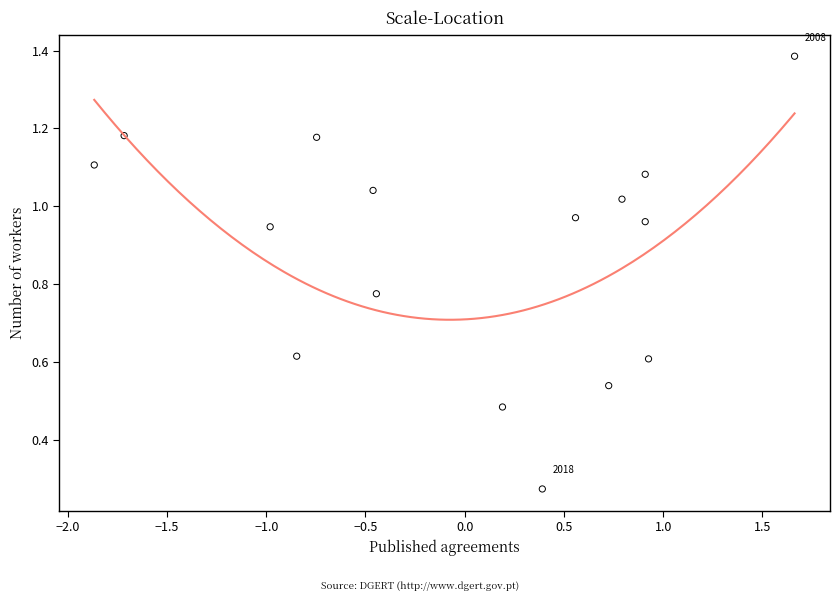

What is the range of X values (max minus min)?

3.5